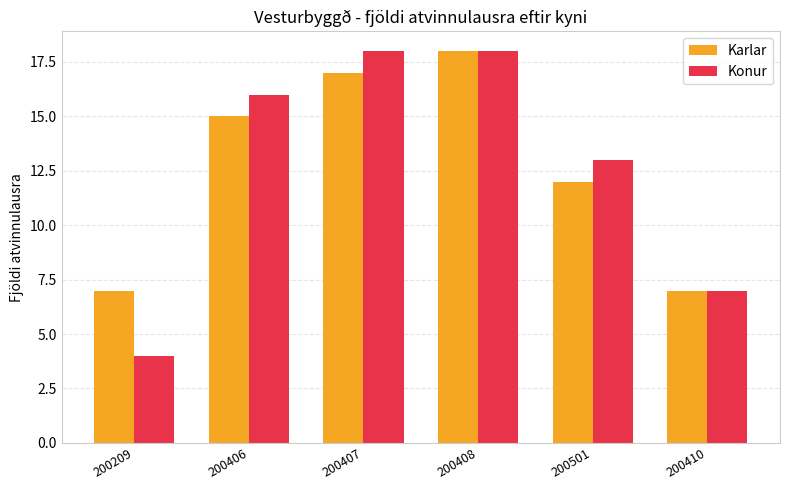

What is the label of the 1st bar from the left?

200209